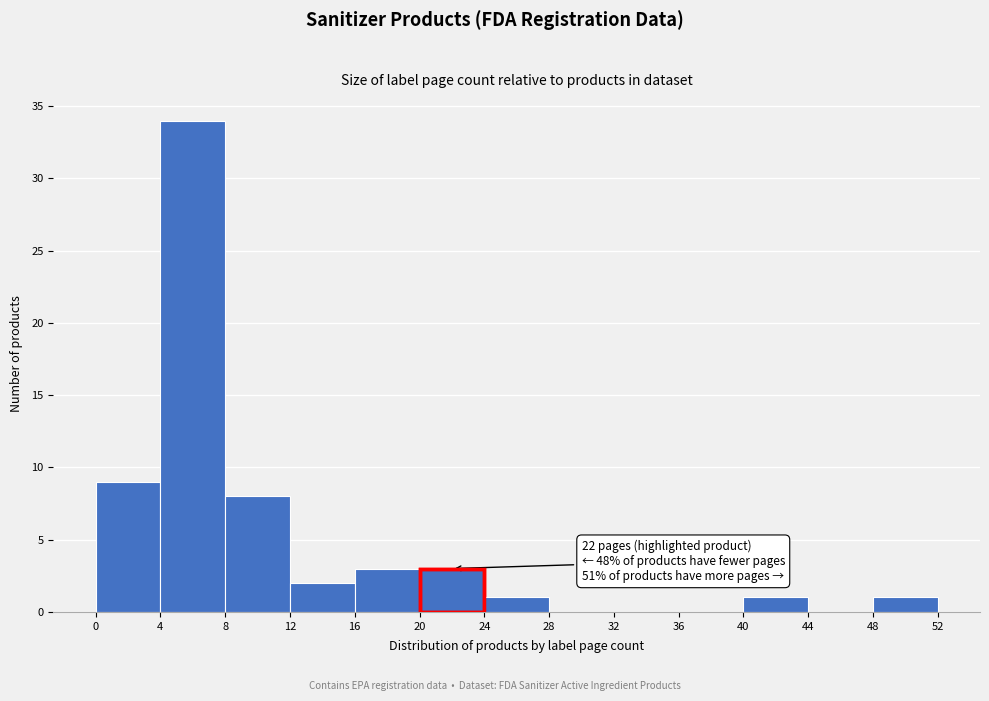

Over which range of the x-axis is the bar tallest?

4 to 8